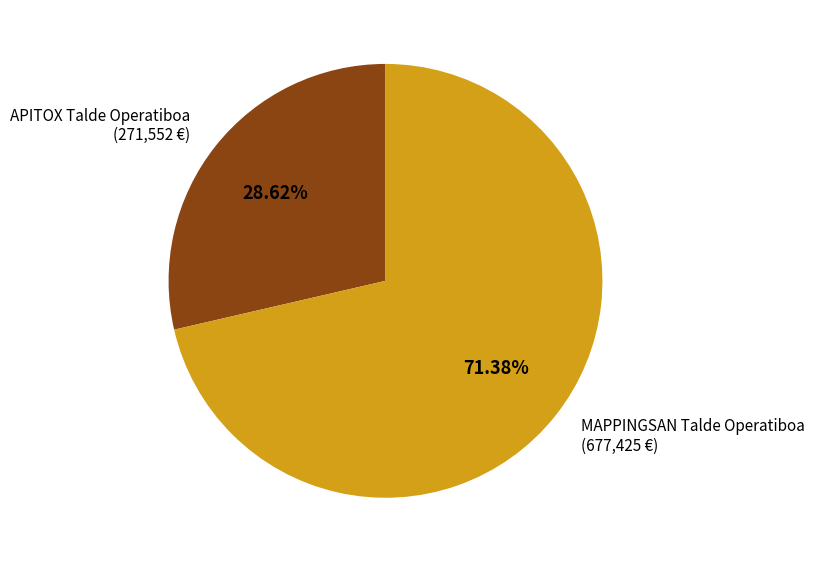

Does any single category account for the majority?

Yes